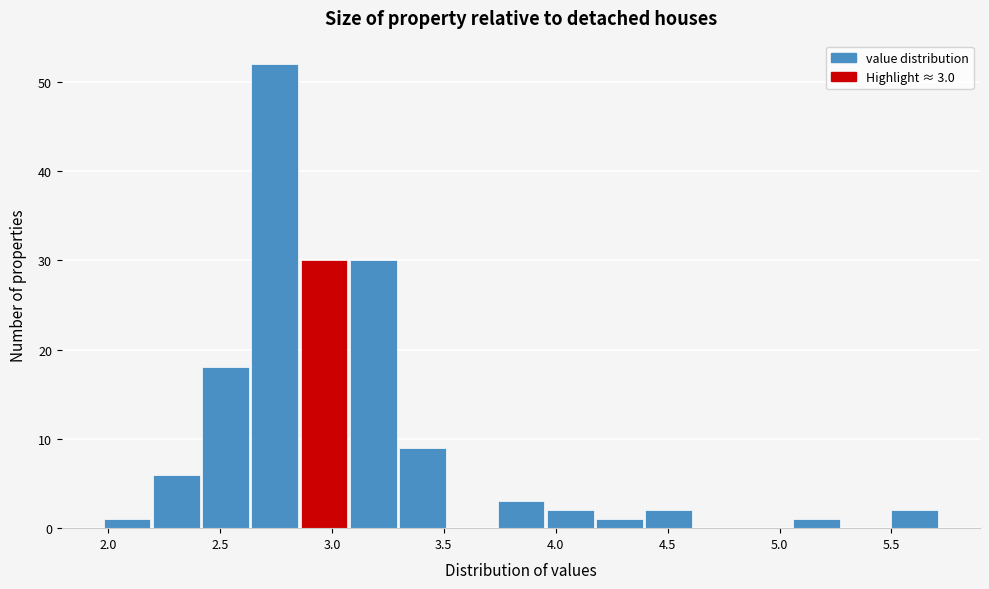

Over which range of the x-axis is the bar tallest?

2.64 to 2.86